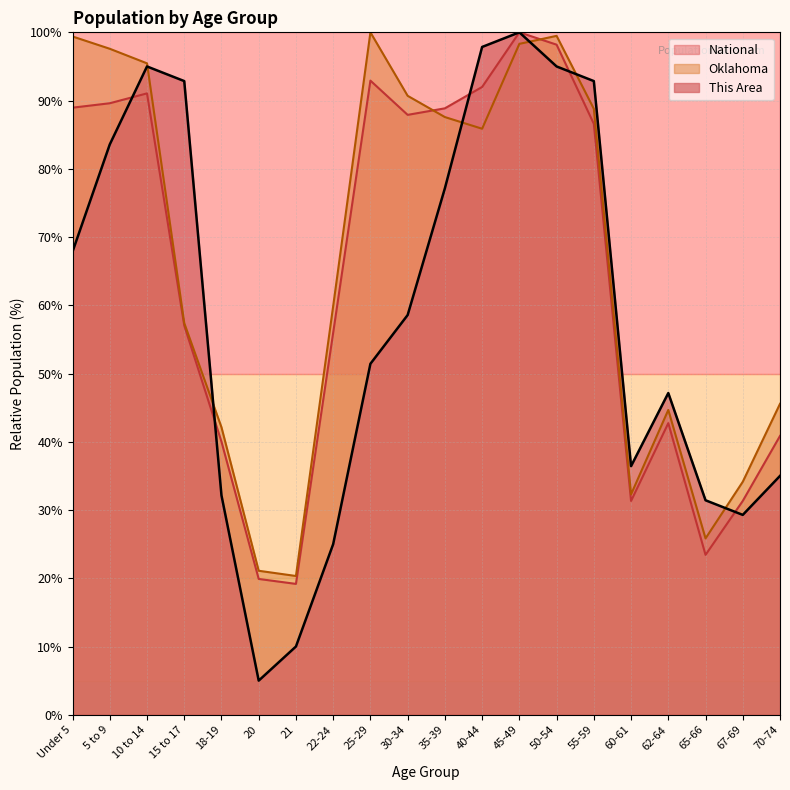

Rank the series at 55-59 from lowest to highest value.

National, Oklahoma, This Area